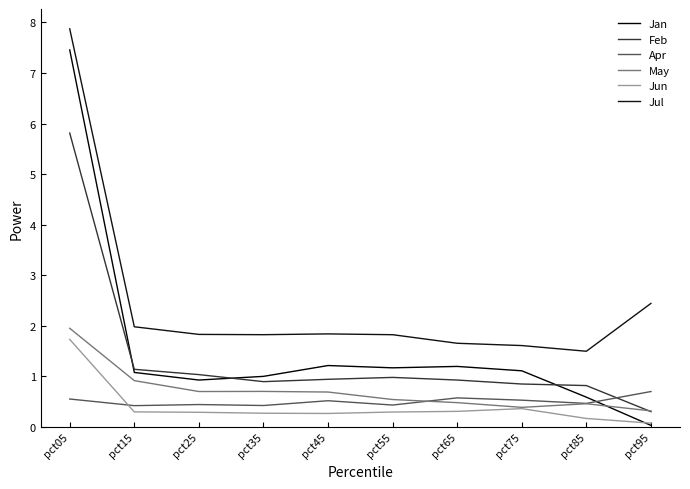

Reading left to right, list all the values displayed in this chart.

Jan: 7.5	1.1	0.9	1.0	1.2	1.2	1.2	1.1	0.6	0.0
Feb: 5.8	1.1	1.0	0.9	0.9	1.0	0.9	0.8	0.8	0.3
Apr: 0.6	0.4	0.4	0.4	0.5	0.4	0.6	0.5	0.5	0.7
May: 1.9	0.9	0.7	0.7	0.7	0.5	0.5	0.4	0.5	0.3
Jun: 1.7	0.3	0.3	0.3	0.3	0.3	0.3	0.4	0.2	0.1
Jul: 7.9	2.0	1.8	1.8	1.8	1.8	1.7	1.6	1.5	2.4